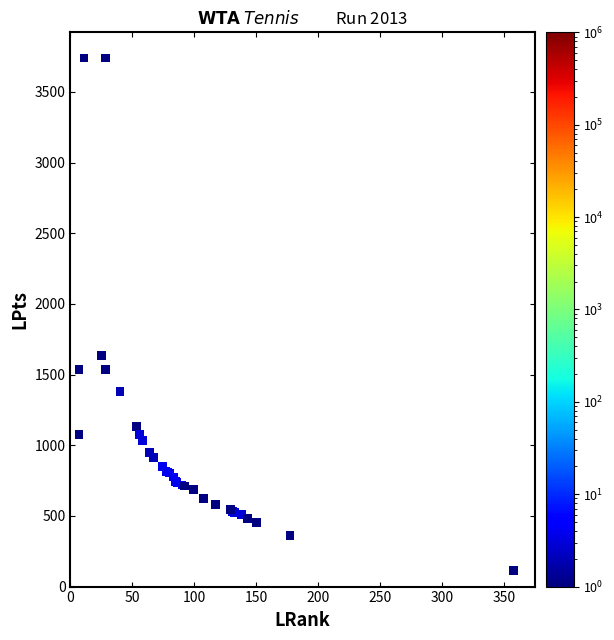

What Y value in the scatter plot is closest to 1928?

1636